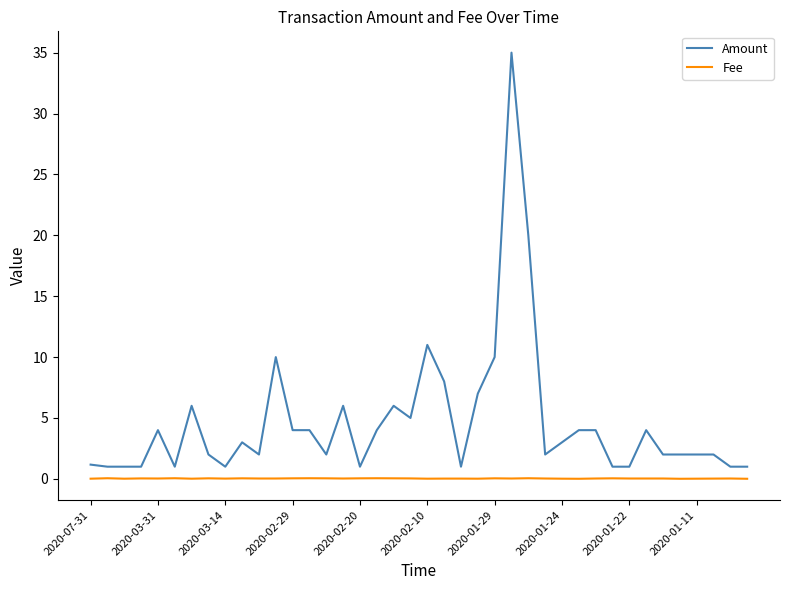

True or false: Fee has more than 0 points higher than both neighbors.

True